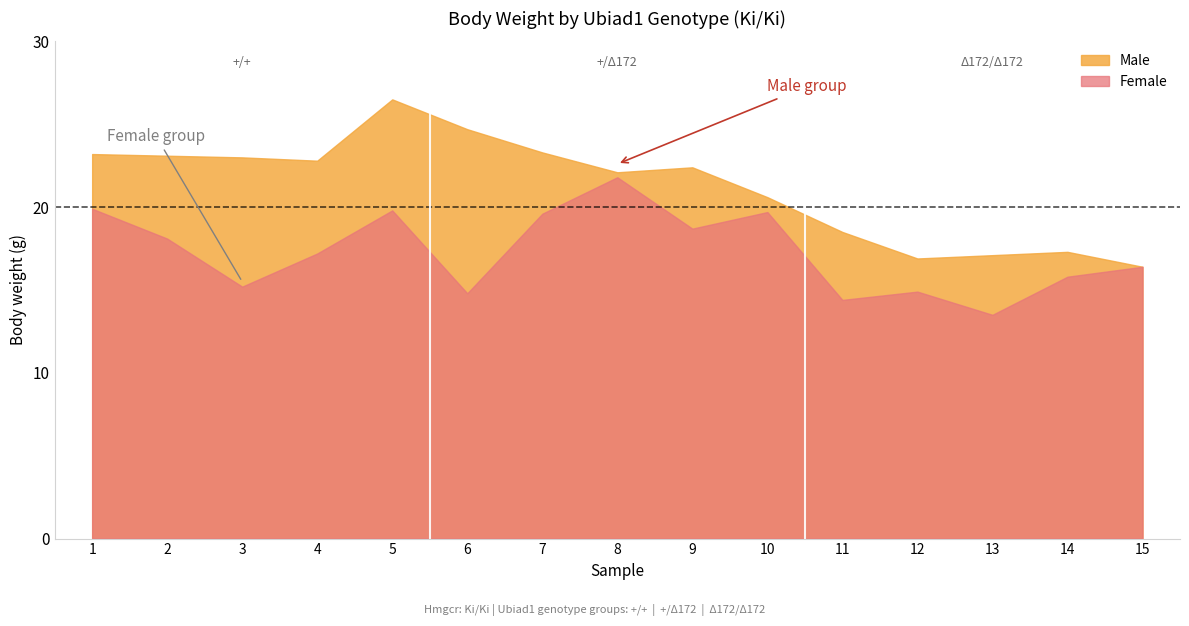

Which series changed the most between 4 and 13?

Male